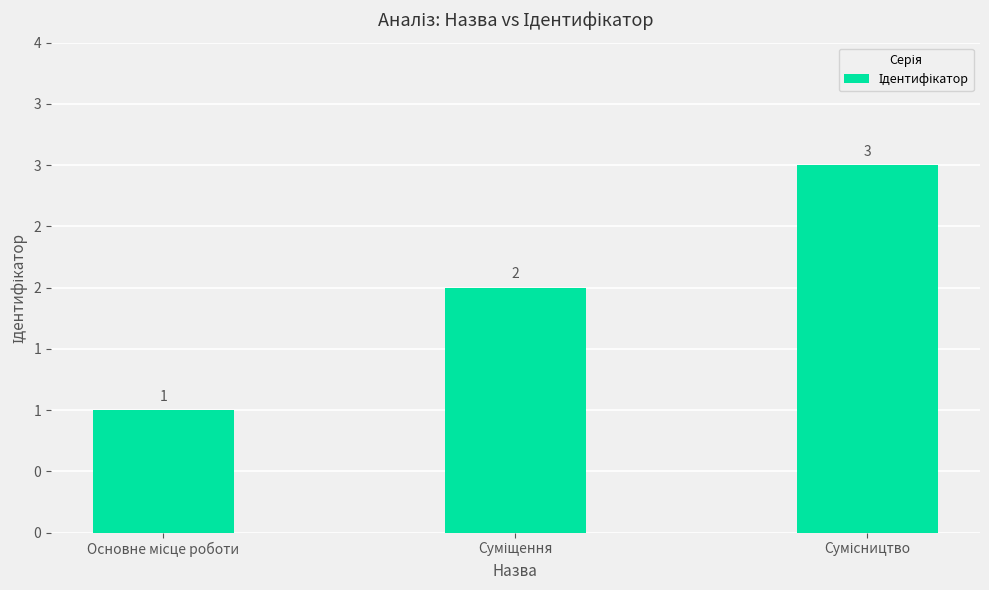

Approximately how many times larger is the value at Основне місце роботи compared to Сумісництво?

0.3